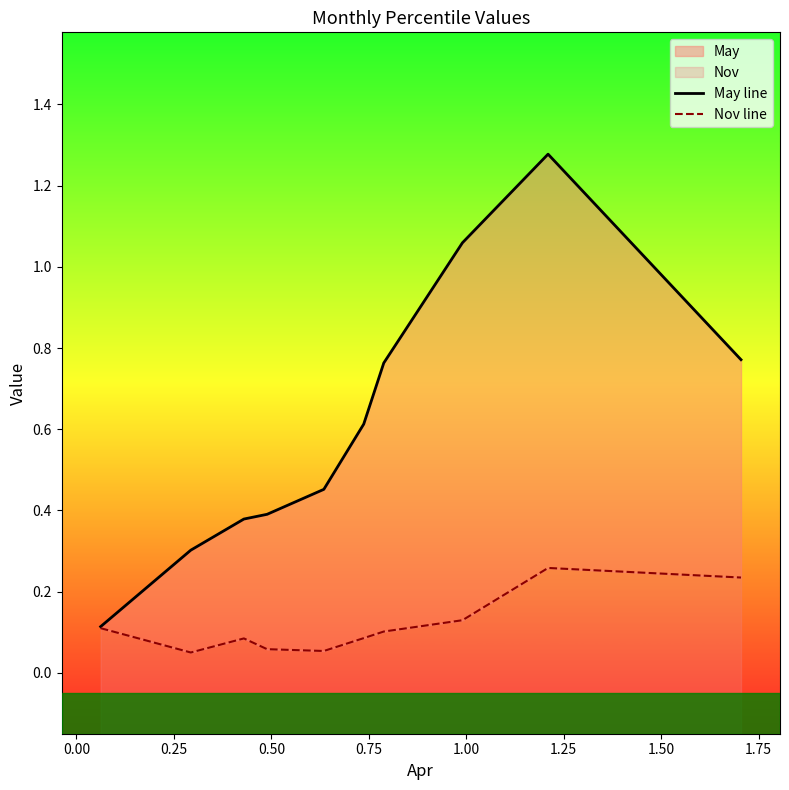

What is the average value of the Nov line series?

0.1